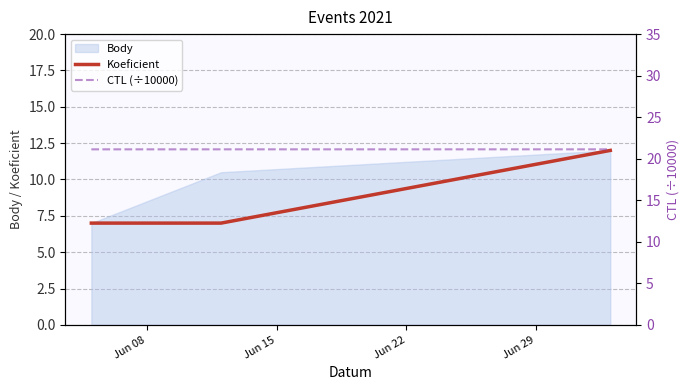

What is the lowest value of the Koeficient series?

7